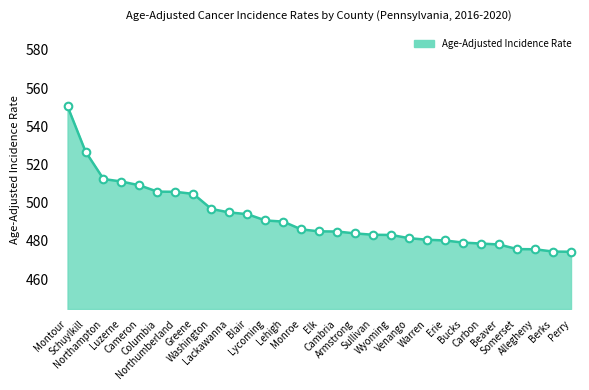

Which has a higher value, Sullivan or Northumberland?

Northumberland